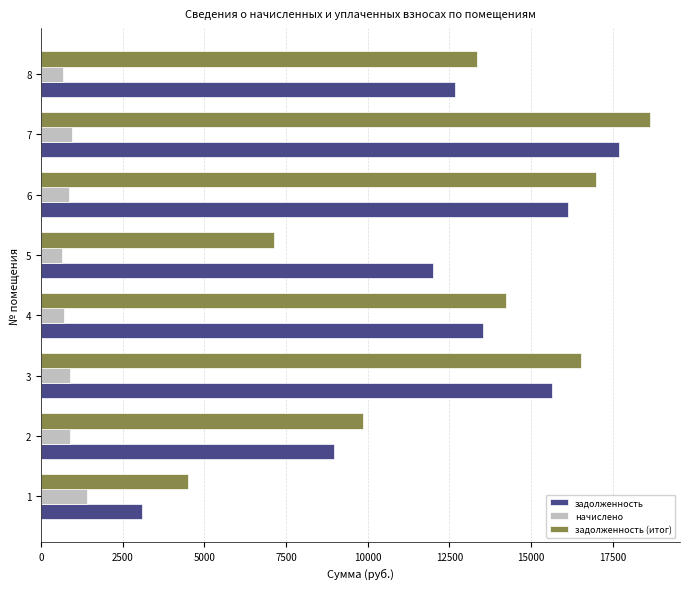

What is the highest value of the начислено series?

1411.8